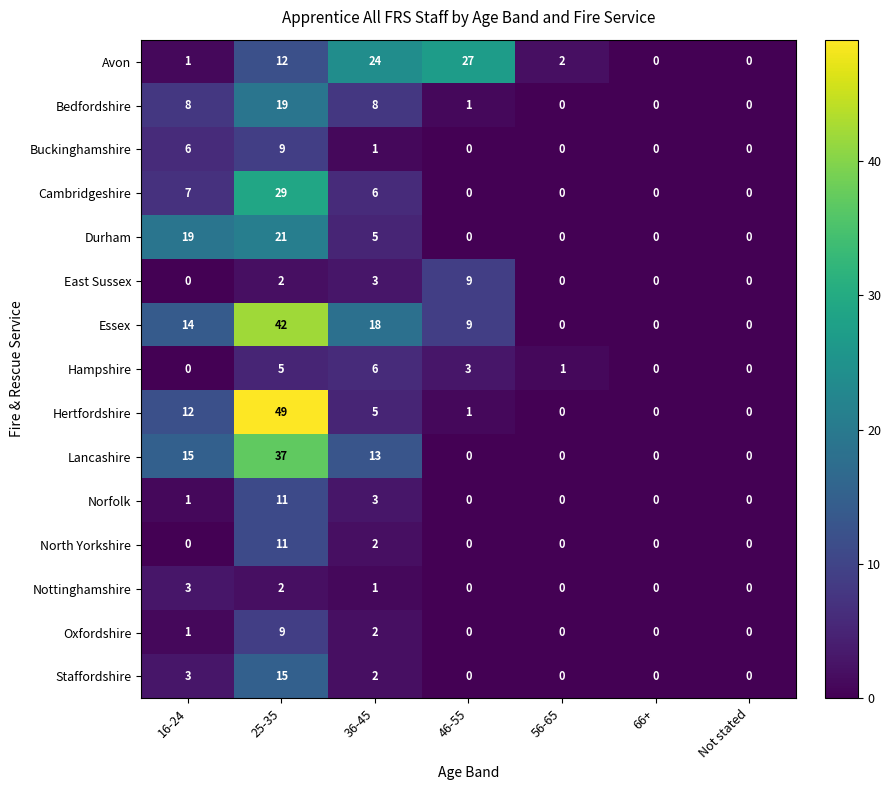

Between 36-45 and Not stated, which series saw the biggest shift?

Avon